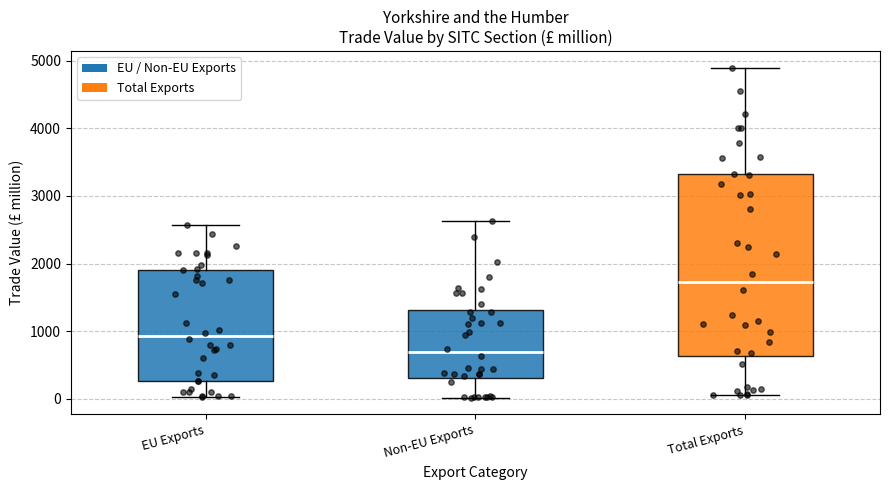

Reading left to right, transcribe this box plot: for each box, give where its median line is, the range the box spans, and where its two whiskers end, as read against the y-axis. The values are not printed on the chart, so give them approximately, as read against the axis.

EU Exports: median 900, box 300 to 1900, whiskers 0 to 2600
Non-EU Exports: median 700, box 300 to 1300, whiskers 0 to 2600
Total Exports: median 1700, box 600 to 3300, whiskers 100 to 4900